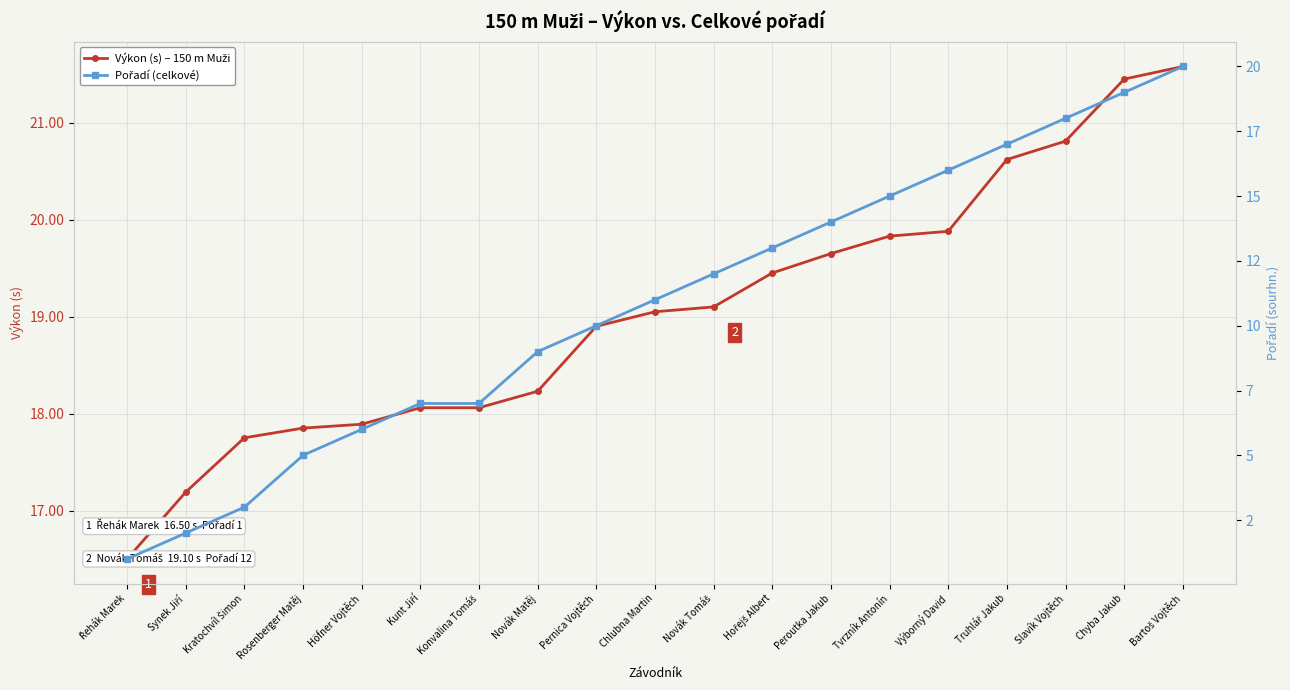

How many values in the Výkon (s) – 150 m Muži series exceed 19?

10